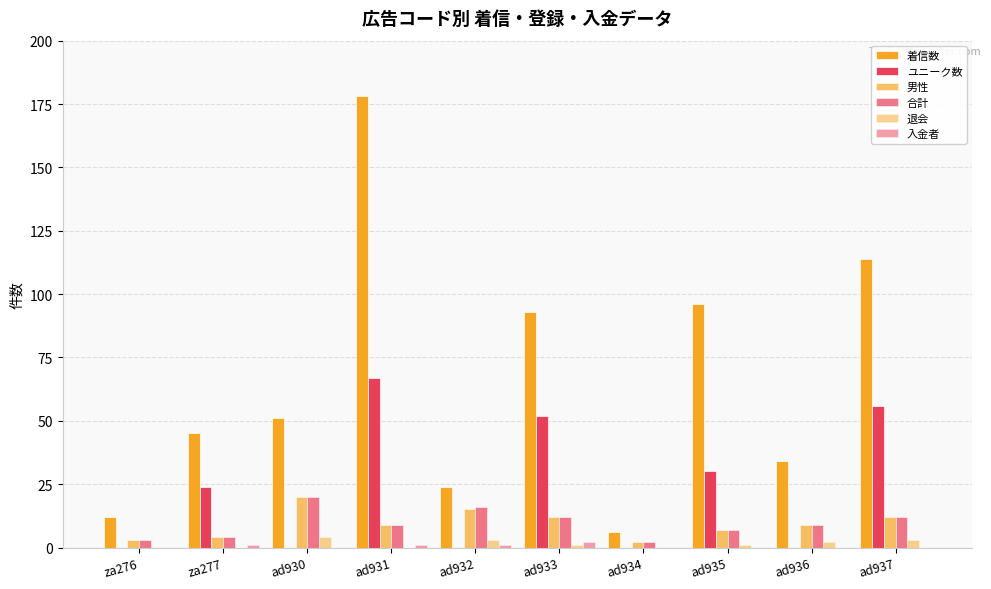

Which label corresponds to the largest value in the chart?

ad931